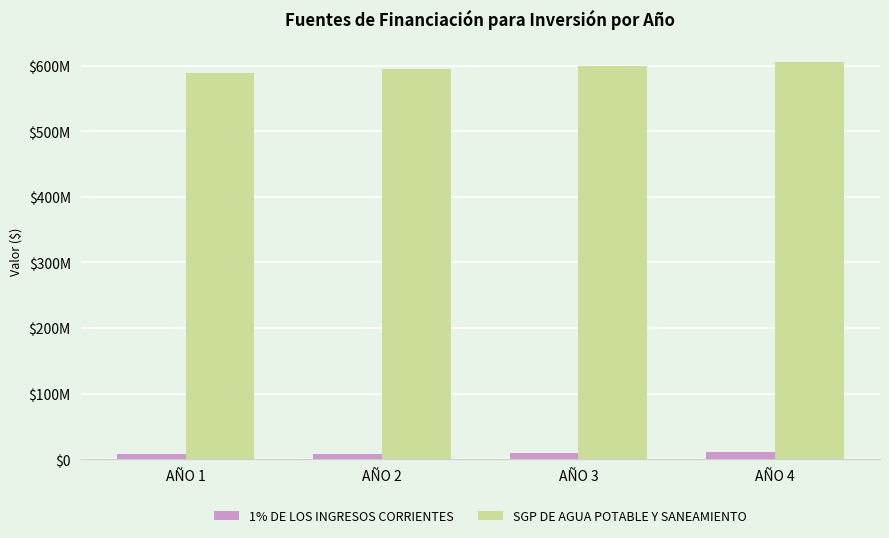

At which category is the sum across all series the highest?

AÑO 4